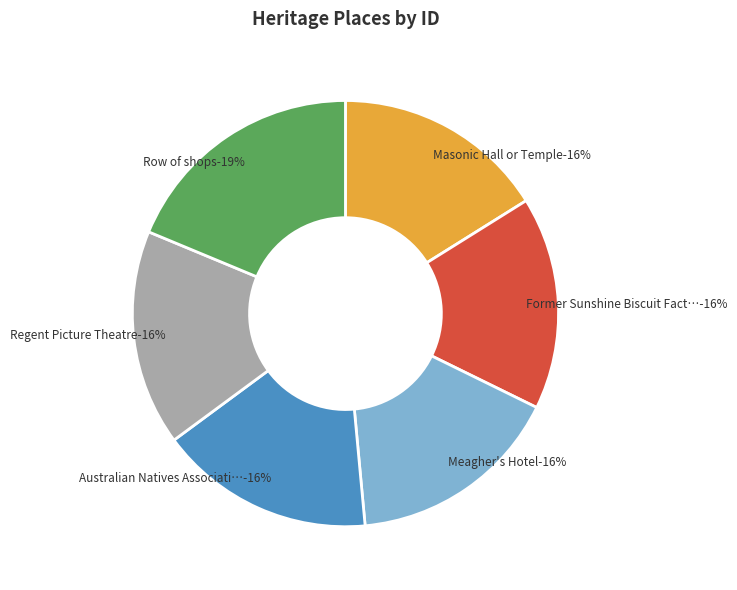

To the nearest percent, what is the difference between the largest and smallest slice percentages?

3%